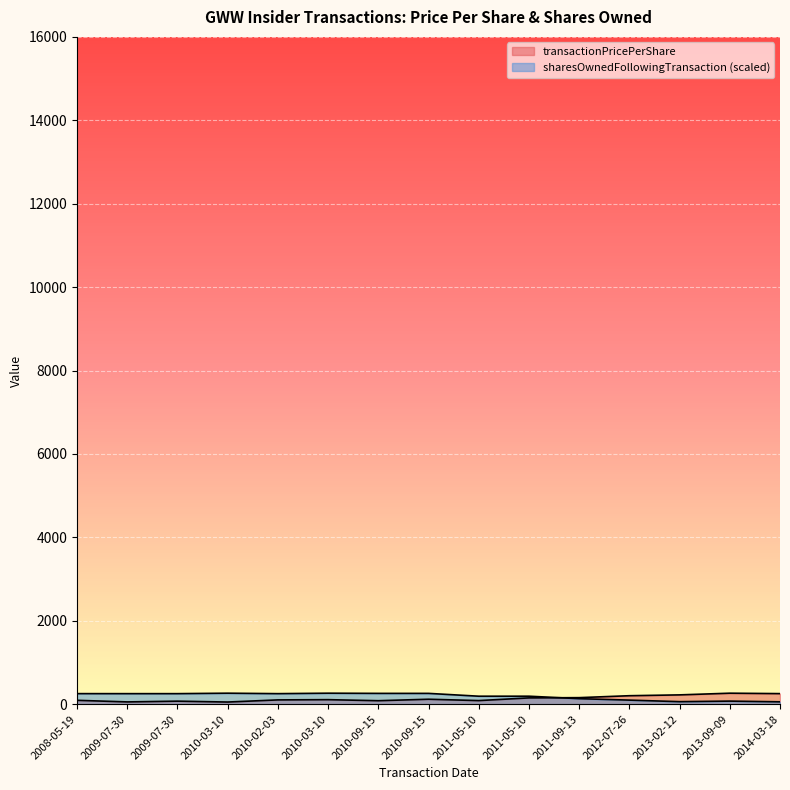

Where do sharesOwnedFollowingTransaction and transactionPricePerShare first cross each other?

2011-05-10 and 2011-09-13